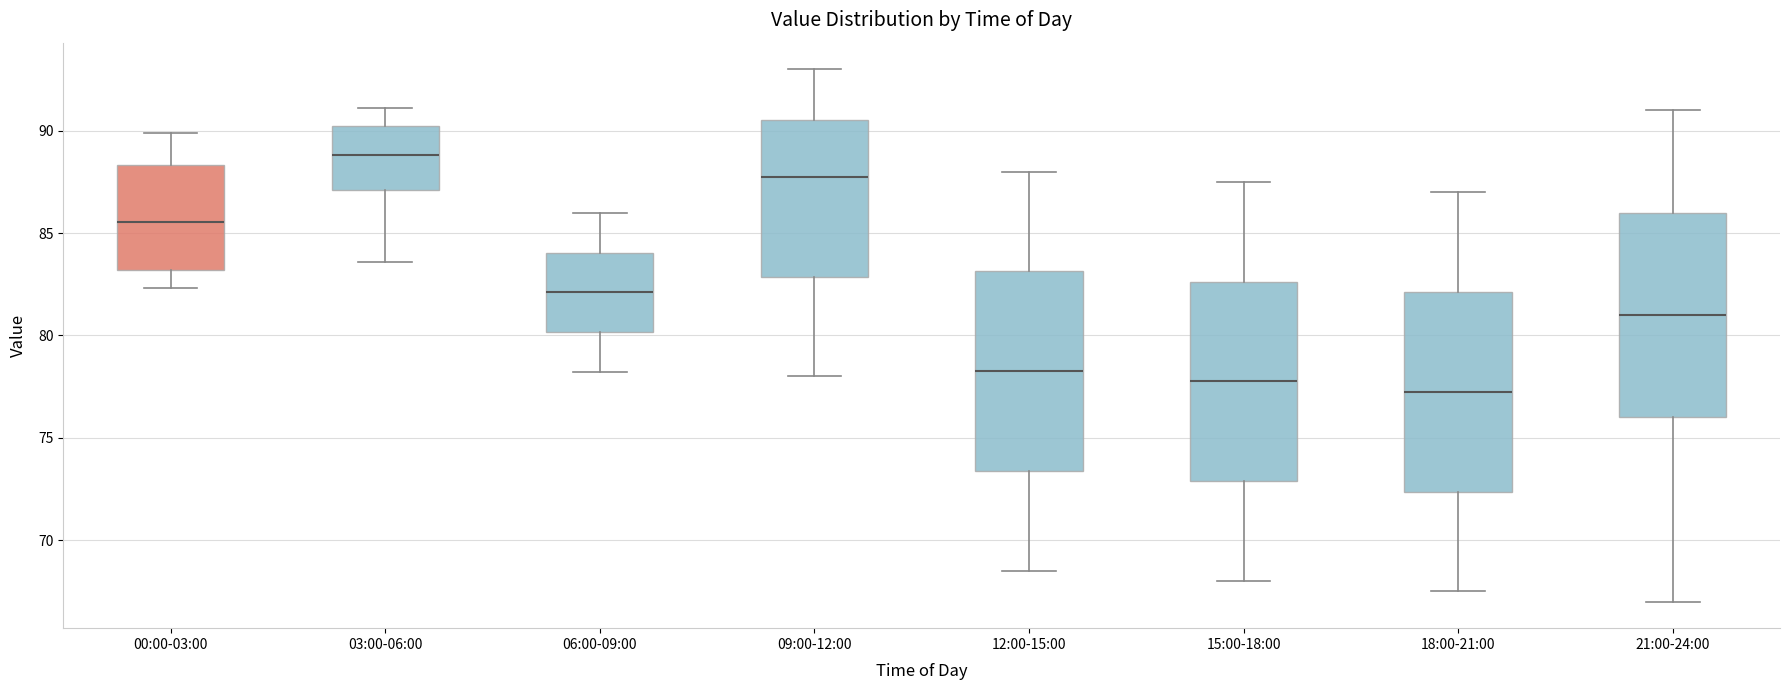

Reading left to right, read every box against the y-axis: the position of its median line, the range the box covers, and the ends of its whiskers. The values are not printed on the chart, so give them approximately, as read against the axis.

00:00-03:00: median 85.5, box 83.0 to 88.5, whiskers 82.5 to 90.0
03:00-06:00: median 89.0, box 87.0 to 90.0, whiskers 83.5 to 91.0
06:00-09:00: median 82.0, box 80.0 to 84.0, whiskers 78.0 to 86.0
09:00-12:00: median 88.0, box 83.0 to 90.5, whiskers 78.0 to 93.0
12:00-15:00: median 78.5, box 73.5 to 83.0, whiskers 68.5 to 88.0
15:00-18:00: median 78.0, box 73.0 to 82.5, whiskers 68.0 to 87.5
18:00-21:00: median 77.5, box 72.5 to 82.0, whiskers 67.5 to 87.0
21:00-24:00: median 81.0, box 76.0 to 86.0, whiskers 67.0 to 91.0